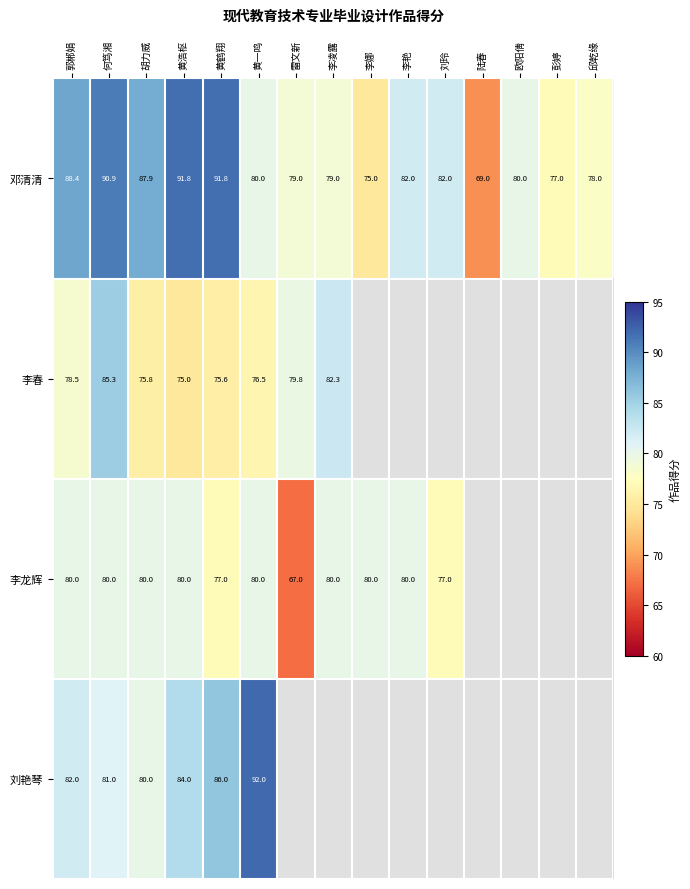

What is the difference between the 邓清清 values at 欧阳倩 and 何笃湘?

10.9